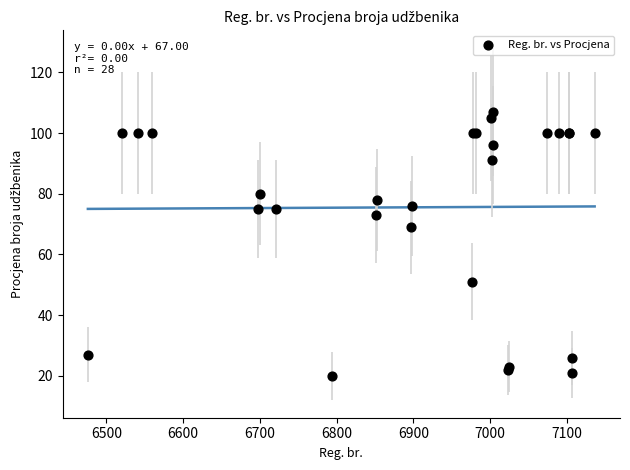

What Y value in the scatter plot is closest to 63?

69